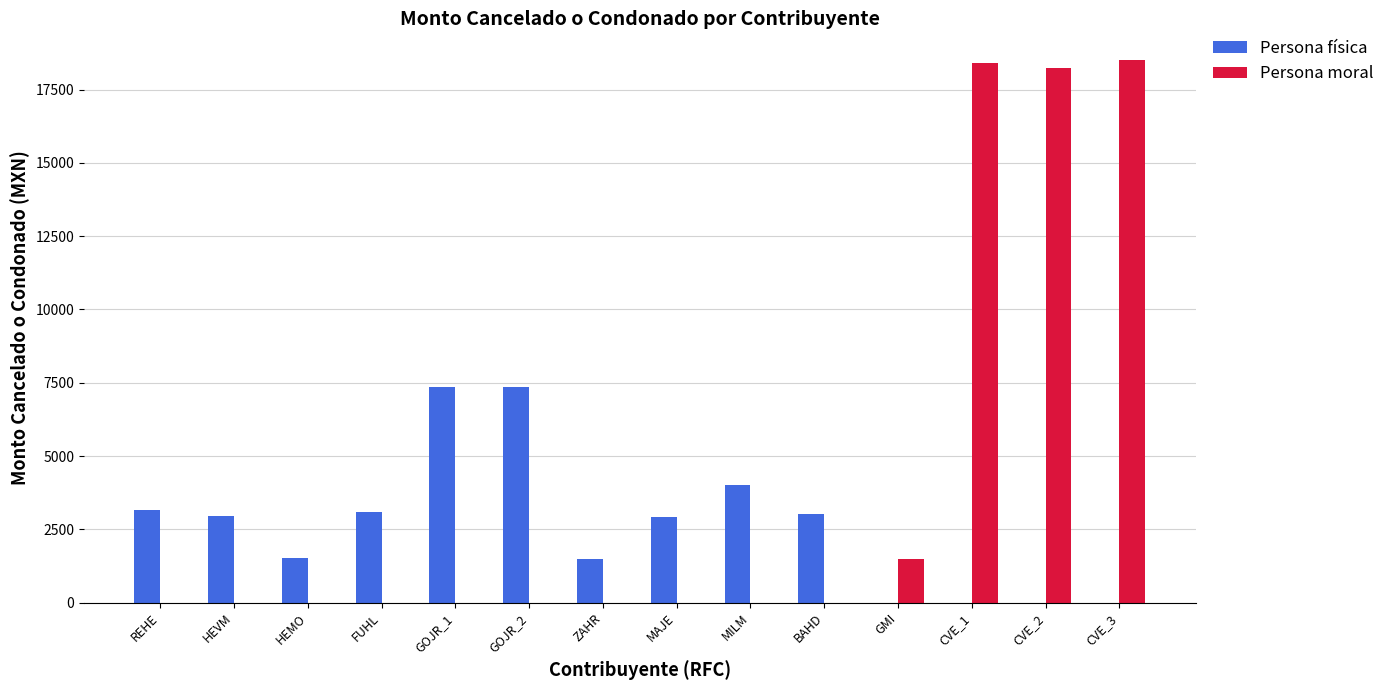

What is the sum of all Persona moral values?

56611.5